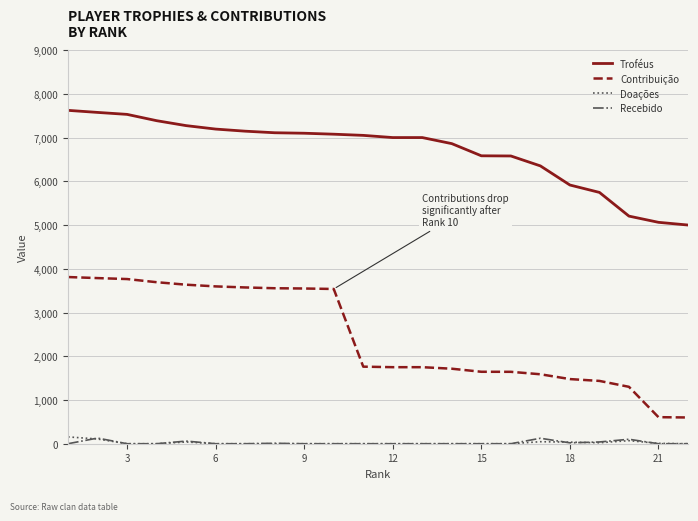

True or false: Doações and Contribuição cross at least once.

False